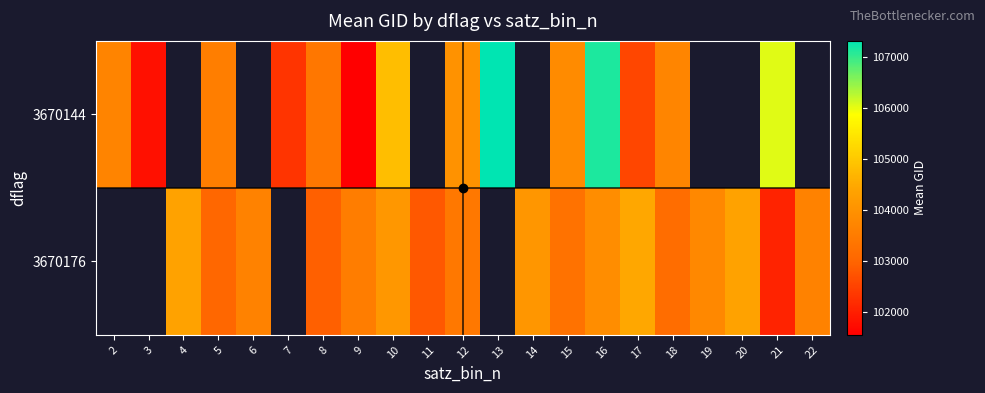

The 3670176 series shows 159040.3 at 17. True or false?

False